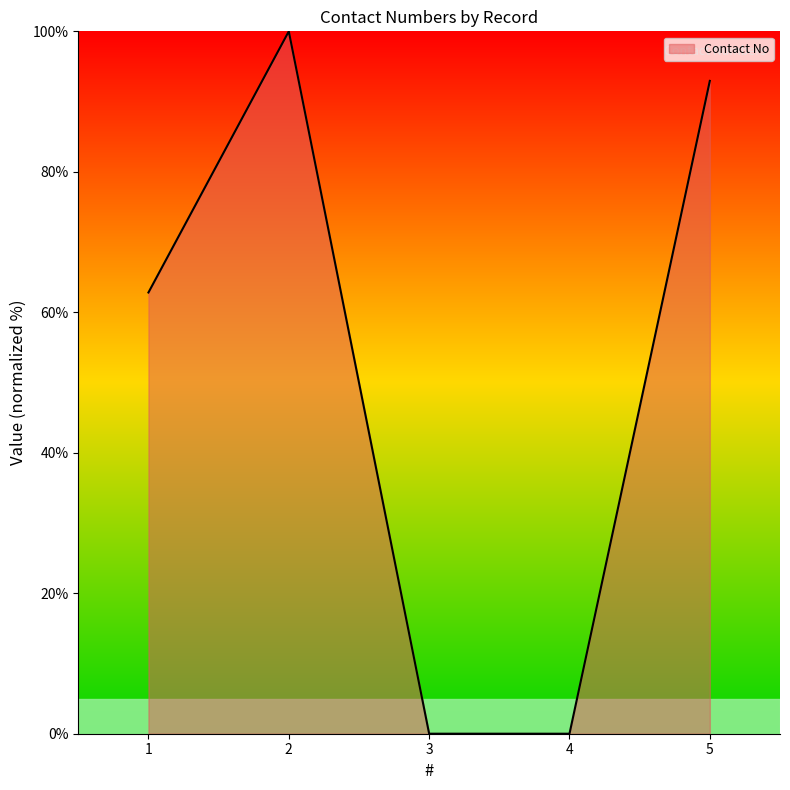

Is it true that the value at 1 is 62.8?

True